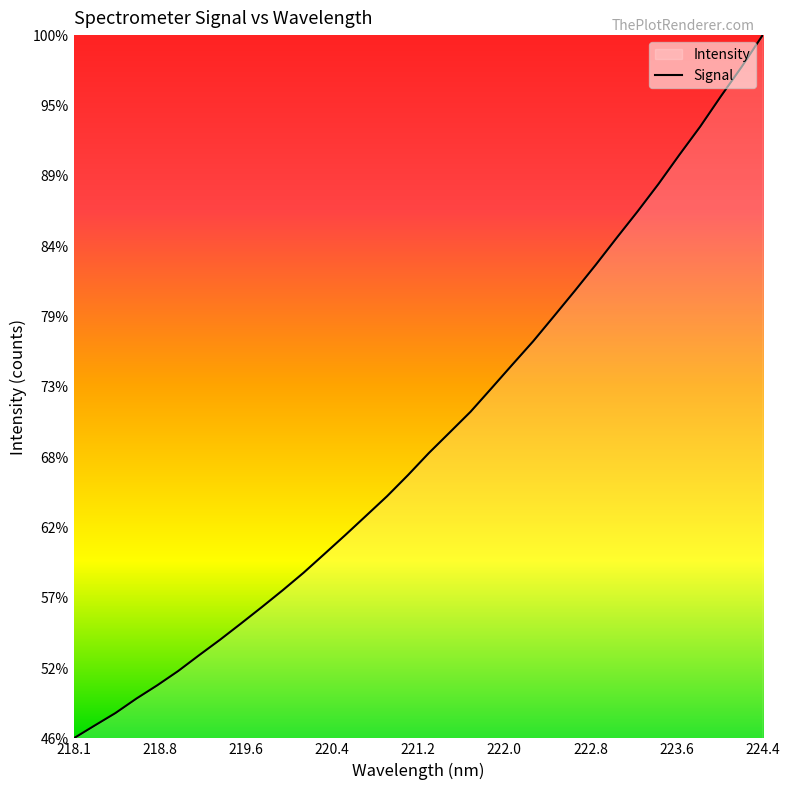

Does the chart display data point markers on the line(s)?

No